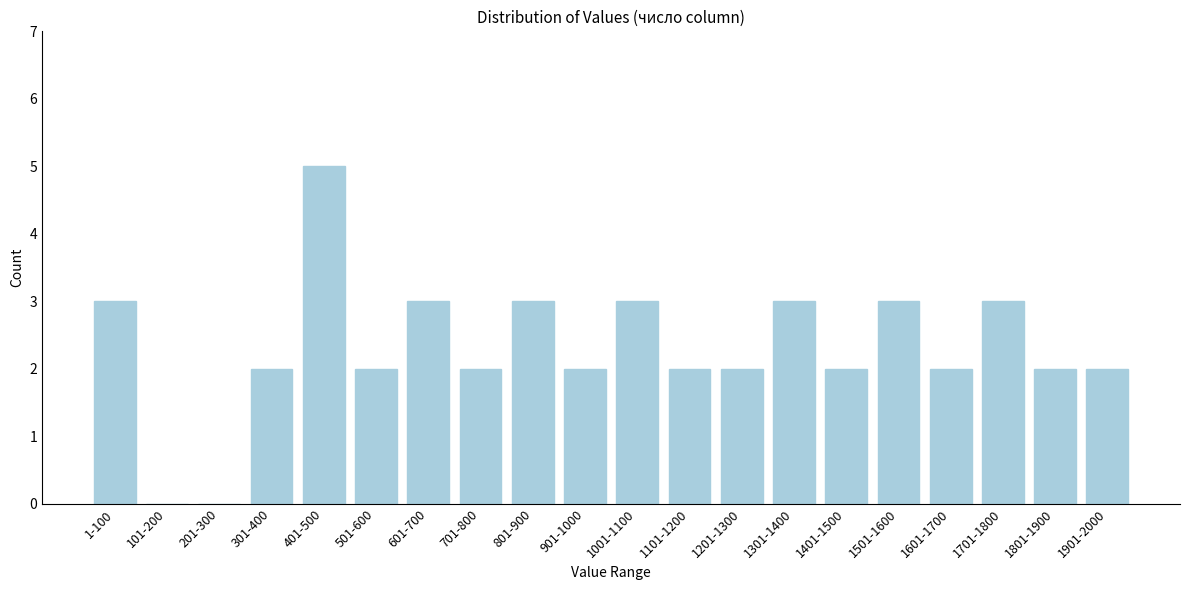

Reading right to left, transcribe all the data shown in this chart.

1901-2000=2	1801-1900=2	1701-1800=3	1601-1700=2	1501-1600=3	1401-1500=2	1301-1400=3	1201-1300=2	1101-1200=2	1001-1100=3	901-1000=2	801-900=3	701-800=2	601-700=3	501-600=2	401-500=5	301-400=2	201-300=0	101-200=0	1-100=3